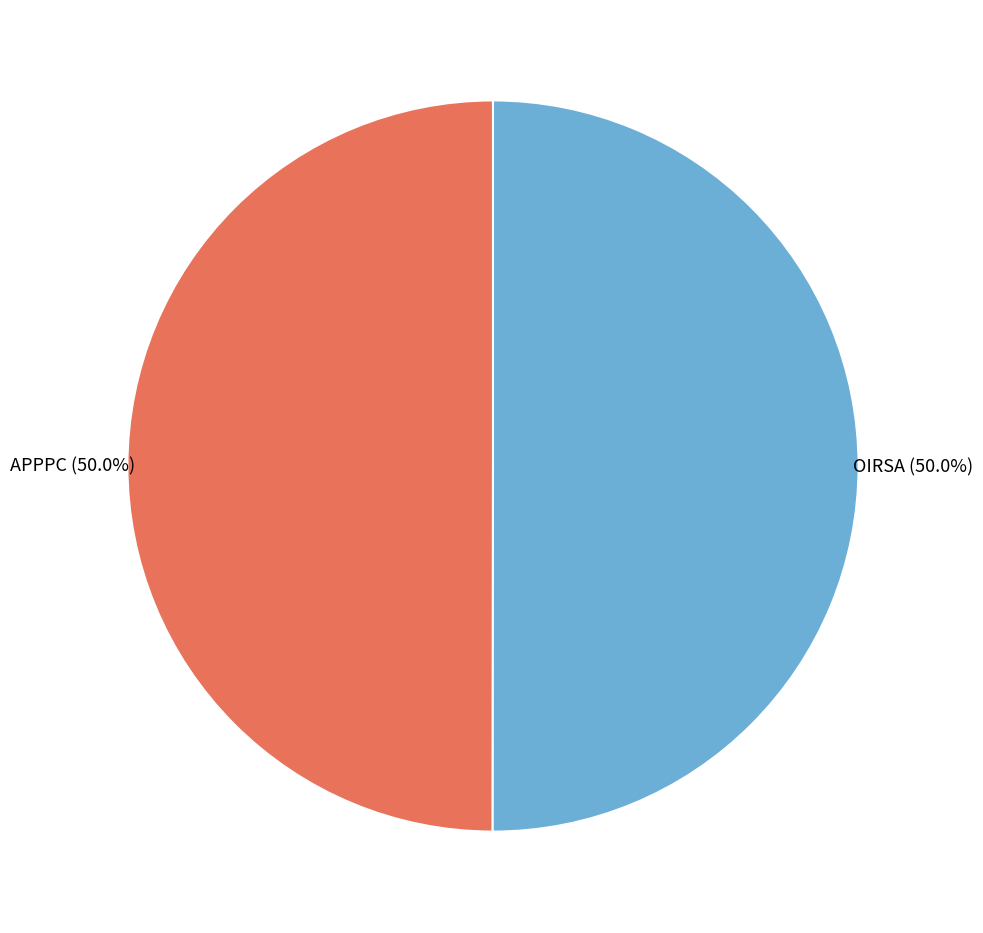

Is the sum of OIRSA and APPPC greater than half?

Yes